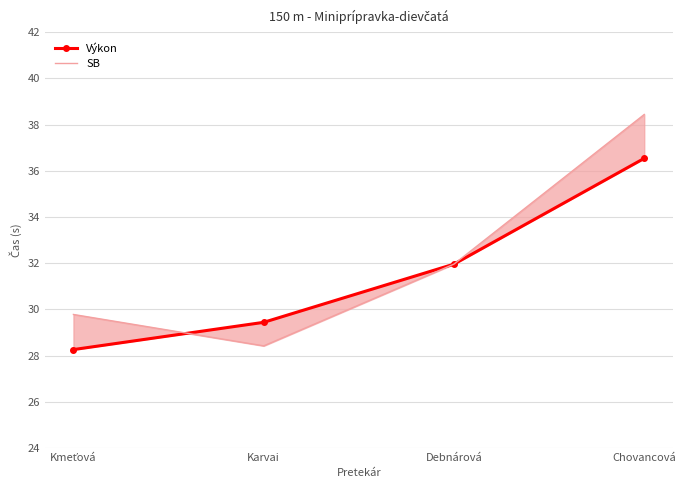

True or false: Výkon and SB cross at least once.

True